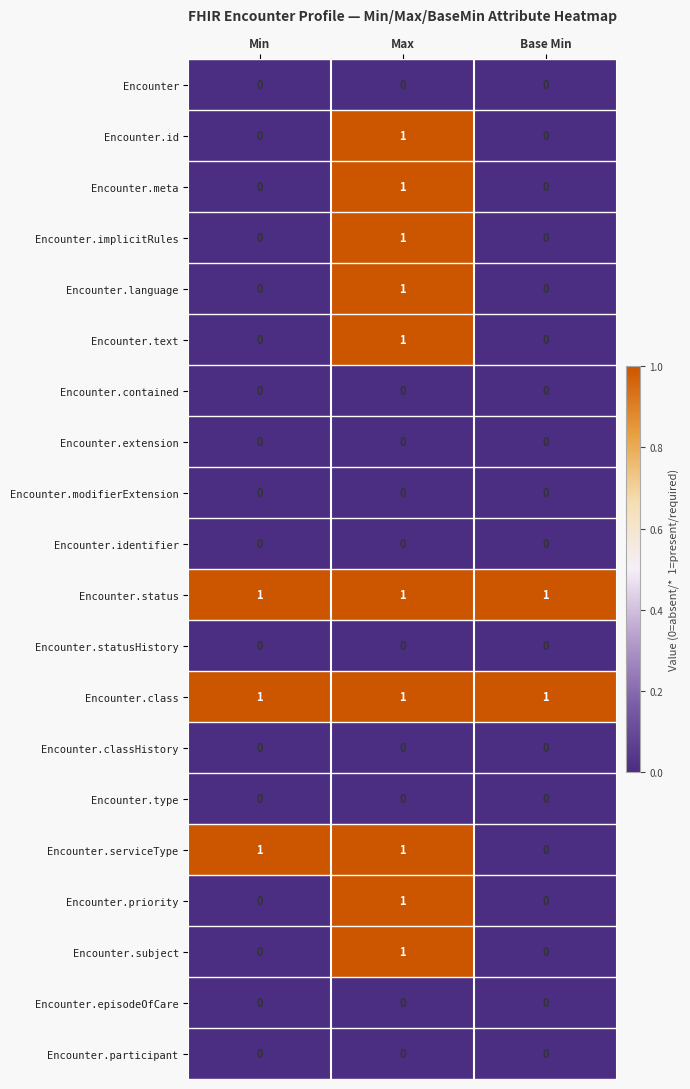

At how many categories does at least one series exceed 0?

3